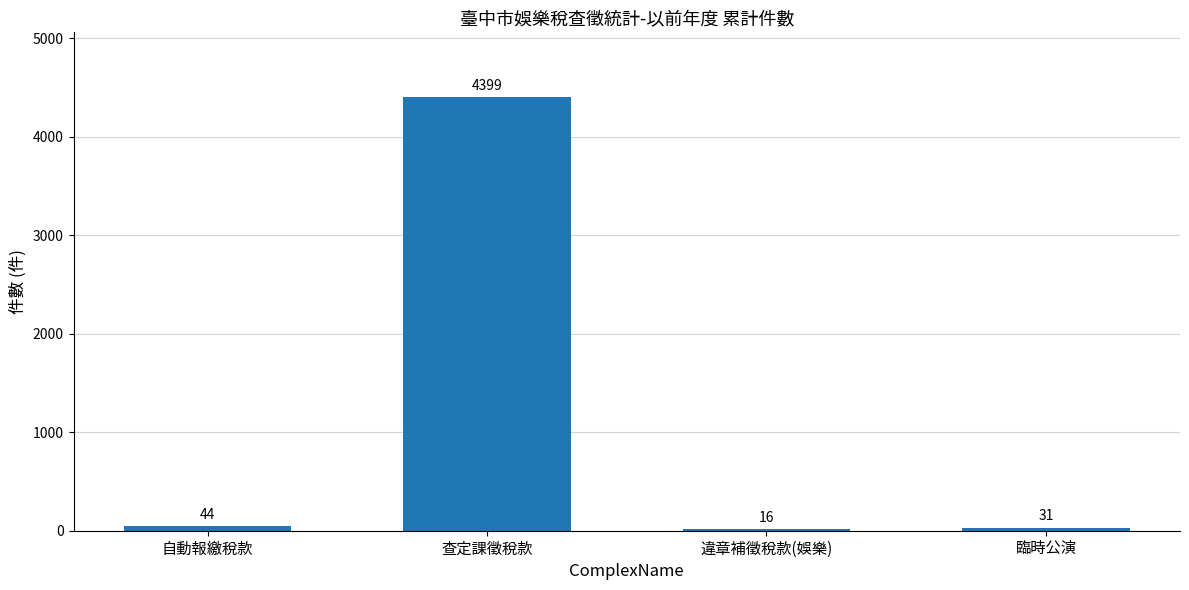

Which category has the highest value across all series?

查定課徵稅款